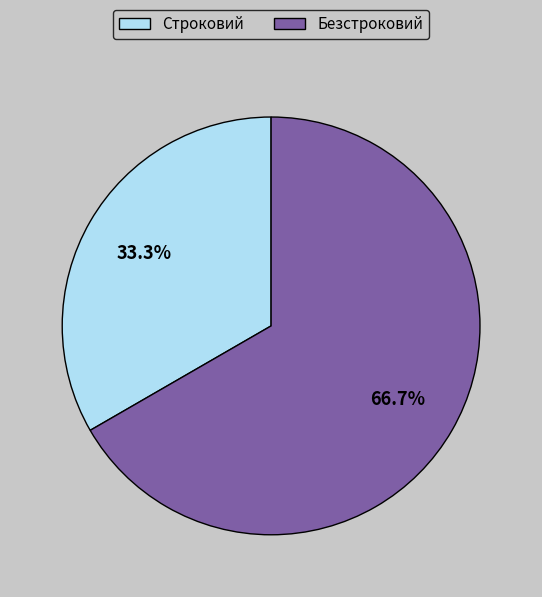

True or false: Безстроковий accounts for 67% of the total.

True